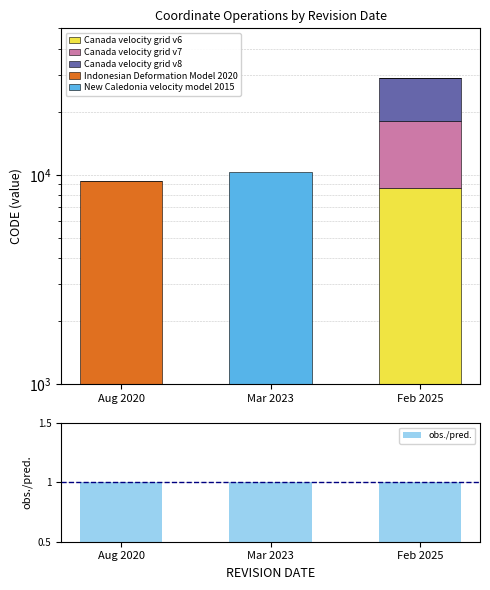

What are all the series names shown in the legend?

Canada velocity grid v6, Canada velocity grid v7, Canada velocity grid v8, Indonesian Deformation Model 2020, New Caledonia velocity model 2015, obs./pred.